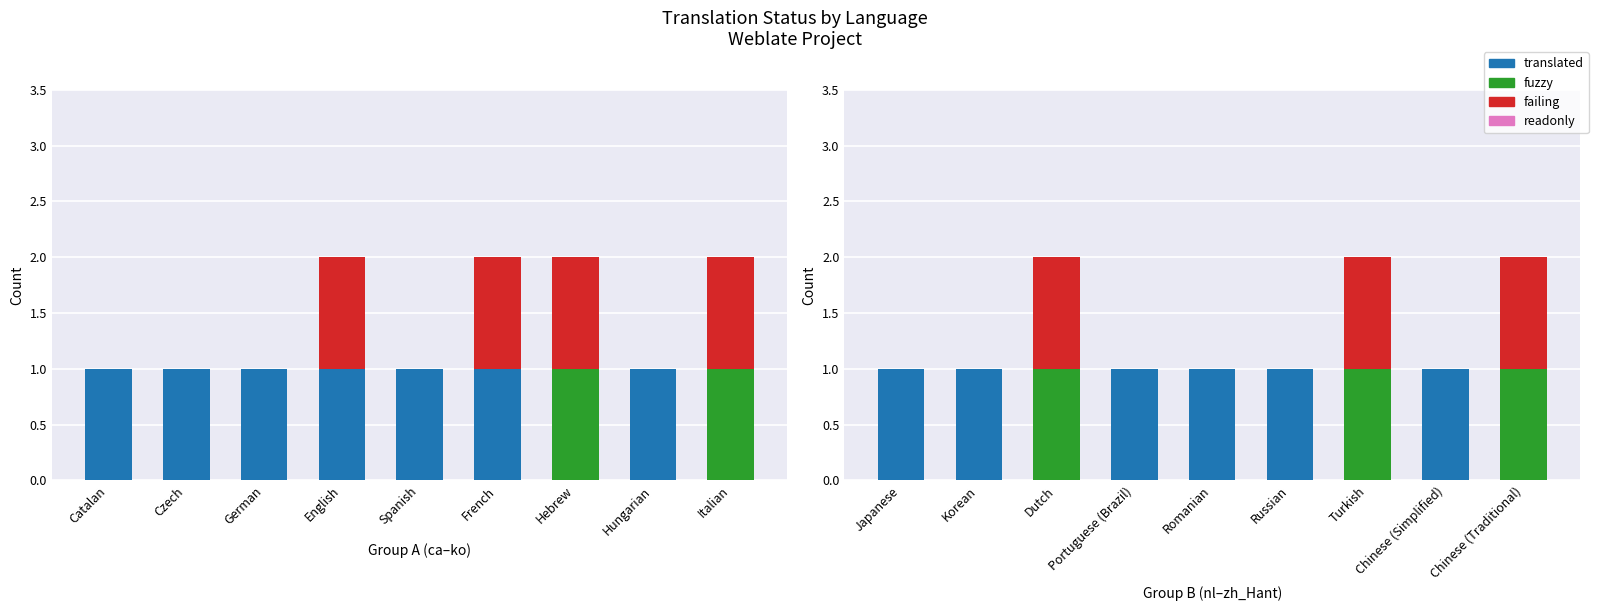

How many data points does each series have?

9